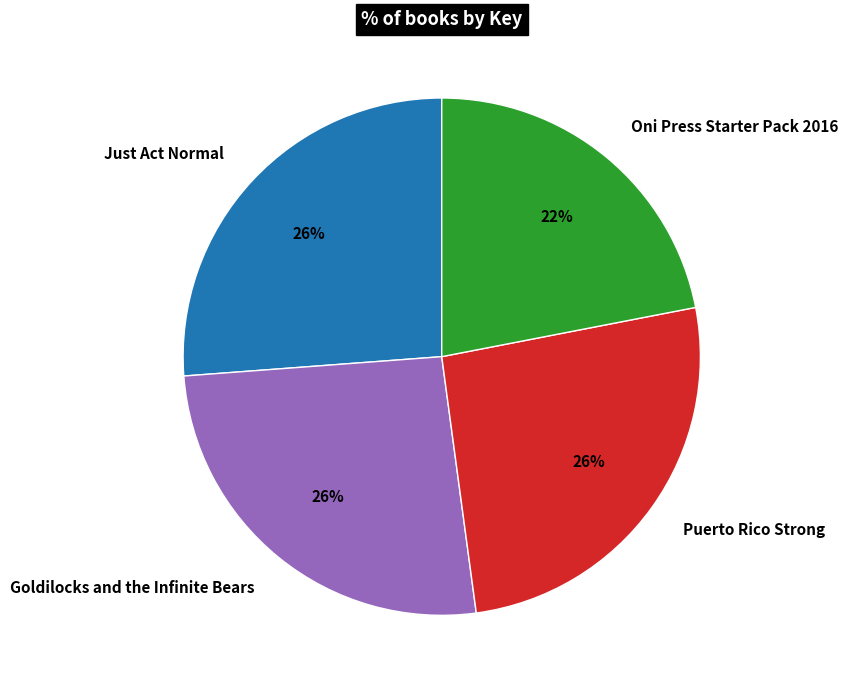

Does any single category account for the majority?

No